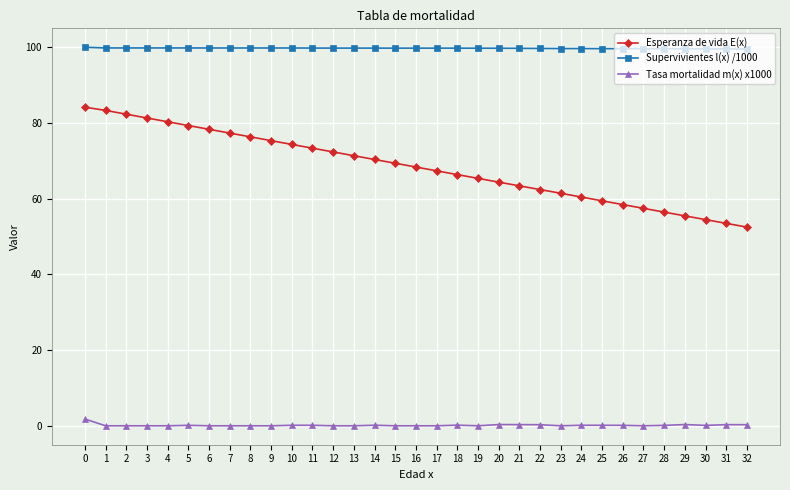

Rank the series by their maximum value, from lowest to highest.

Tasa mortalidad m(x) x1000, Esperanza de vida E(x), Supervivientes l(x) /1000